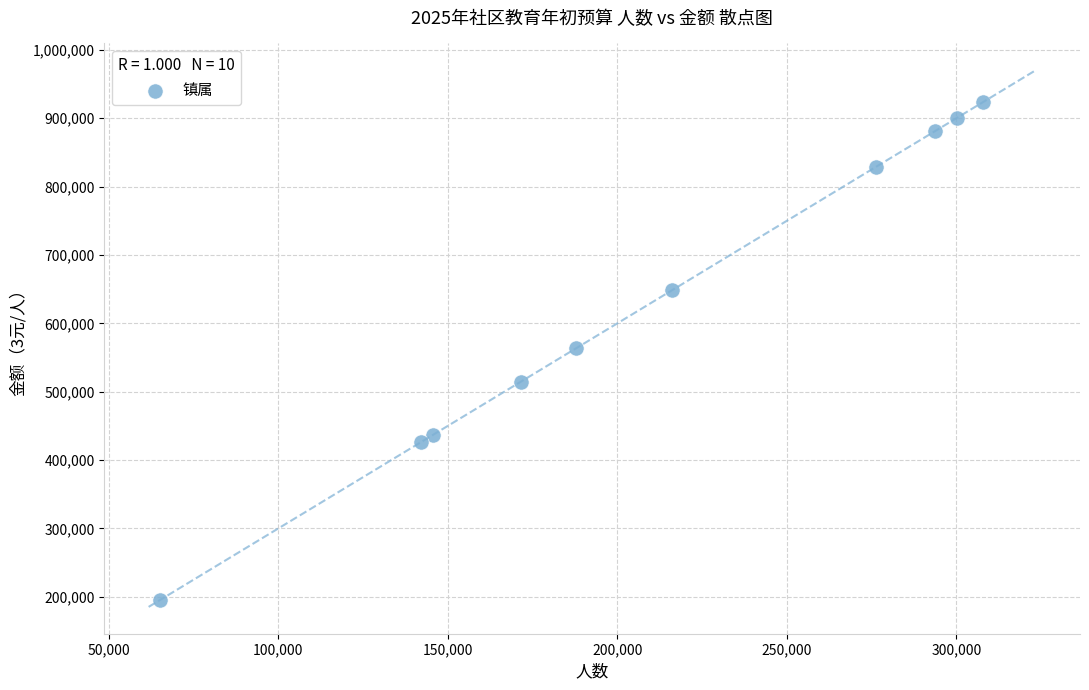

What is the range of Y values (max minus min)?

729078